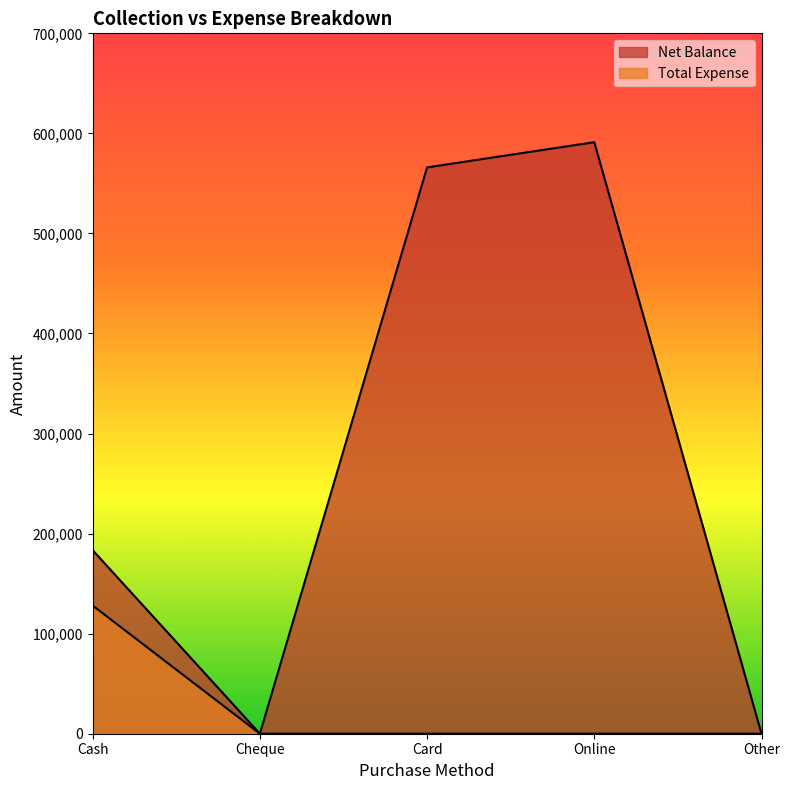

What are all the series names shown in the legend?

Net Balance, Total Expense